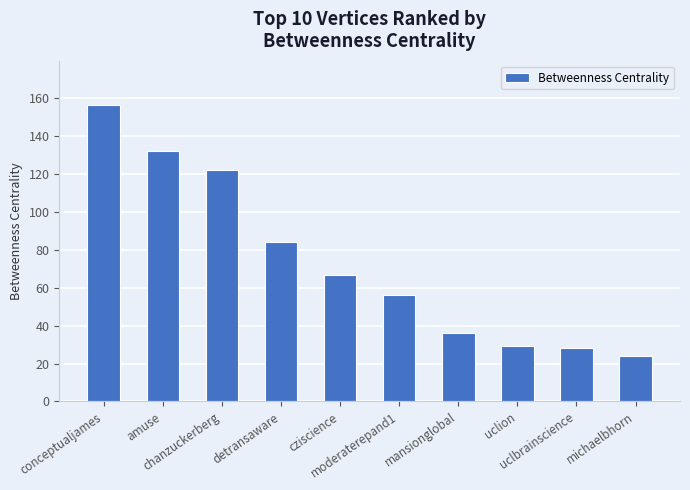

Reading right to left, extract all data points from this chart.

michaelbhorn=24.0	uclbrainscience=28.0	uclion=29.0	mansionglobal=36.0	moderaterepand1=56.0	cziscience=66.4	detransaware=84.0	chanzuckerberg=122.0	amuse=132.0	conceptualjames=156.0